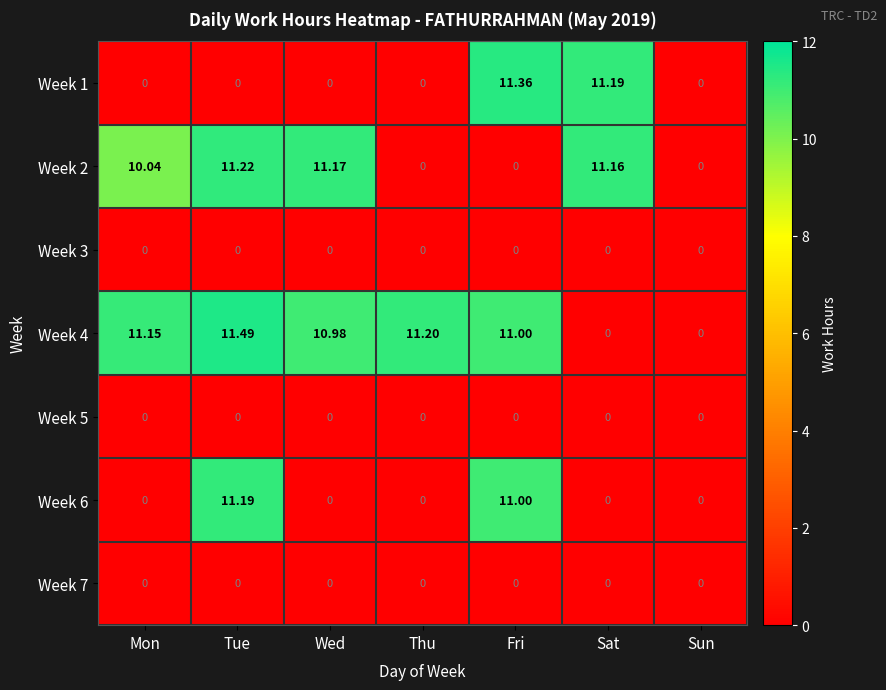

At which label does Week 4 reach its peak?

Tue